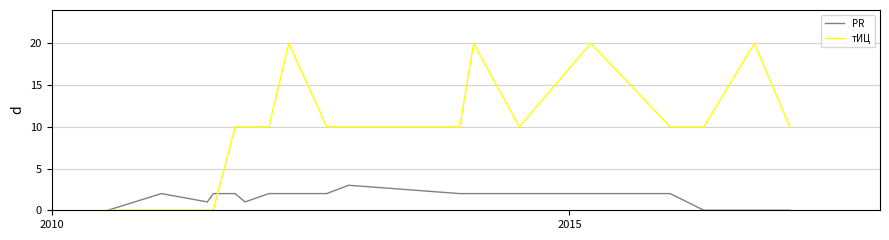

What is the maximum value shown in the chart?

20